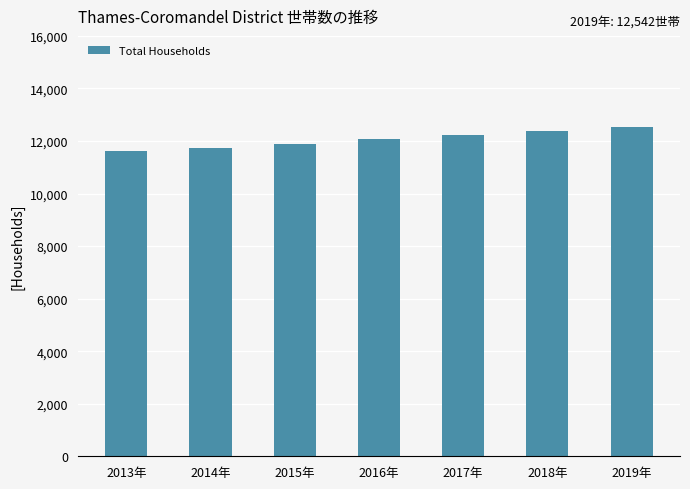

What is the difference between the maximum and second lowest values?

802.2